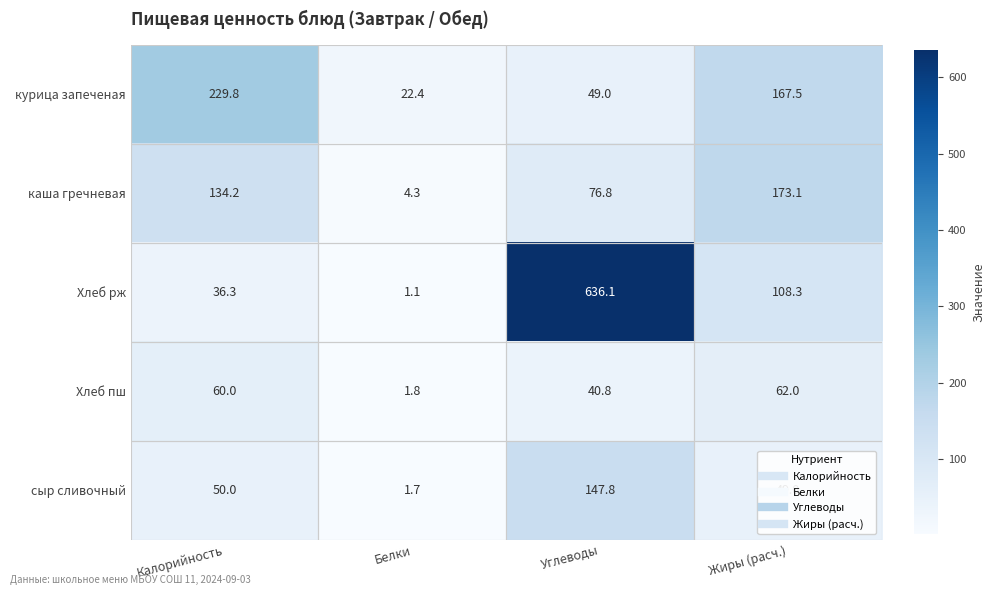

How many data points in сыр сливочный are less than 50?

2